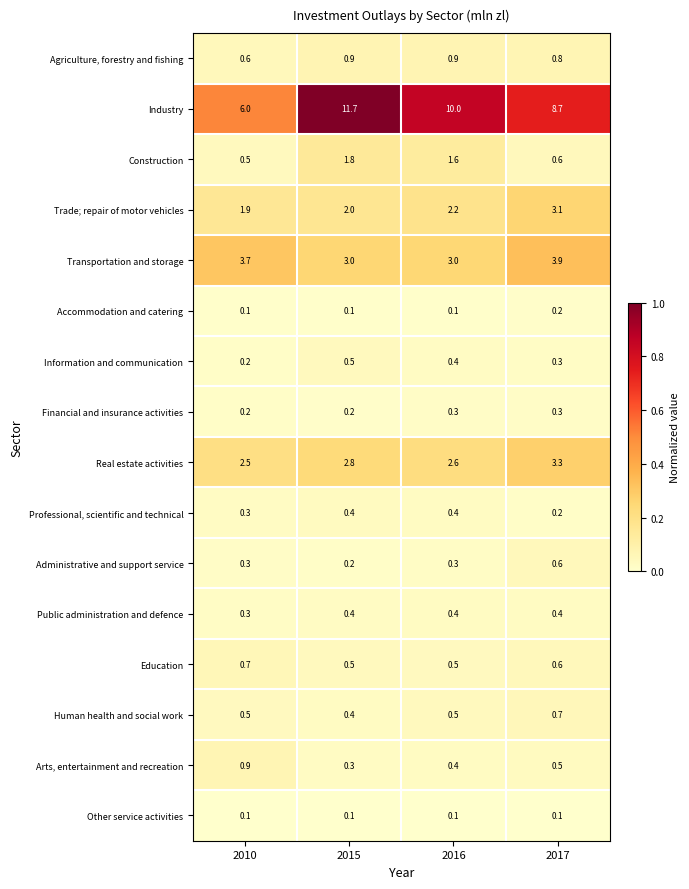

Count the Accommodation and catering values in the range 0 to 1.

4